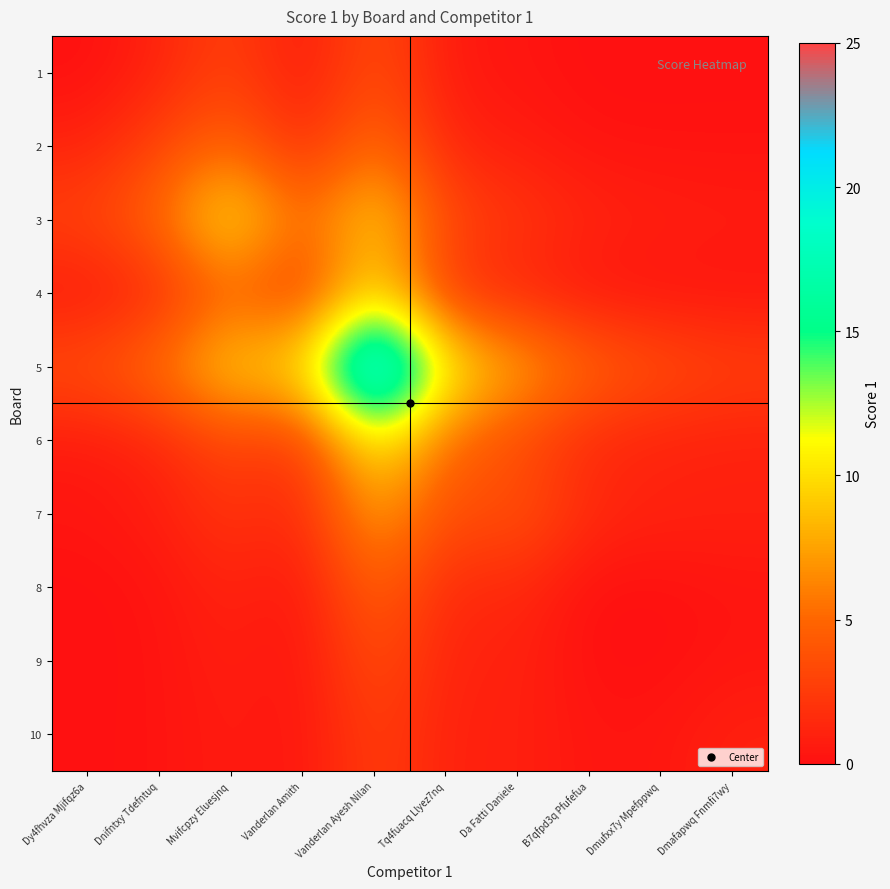

Which series changed the most between Dnifntxy Tdefntuq and Mvifcpzy Eluesjnq?

3